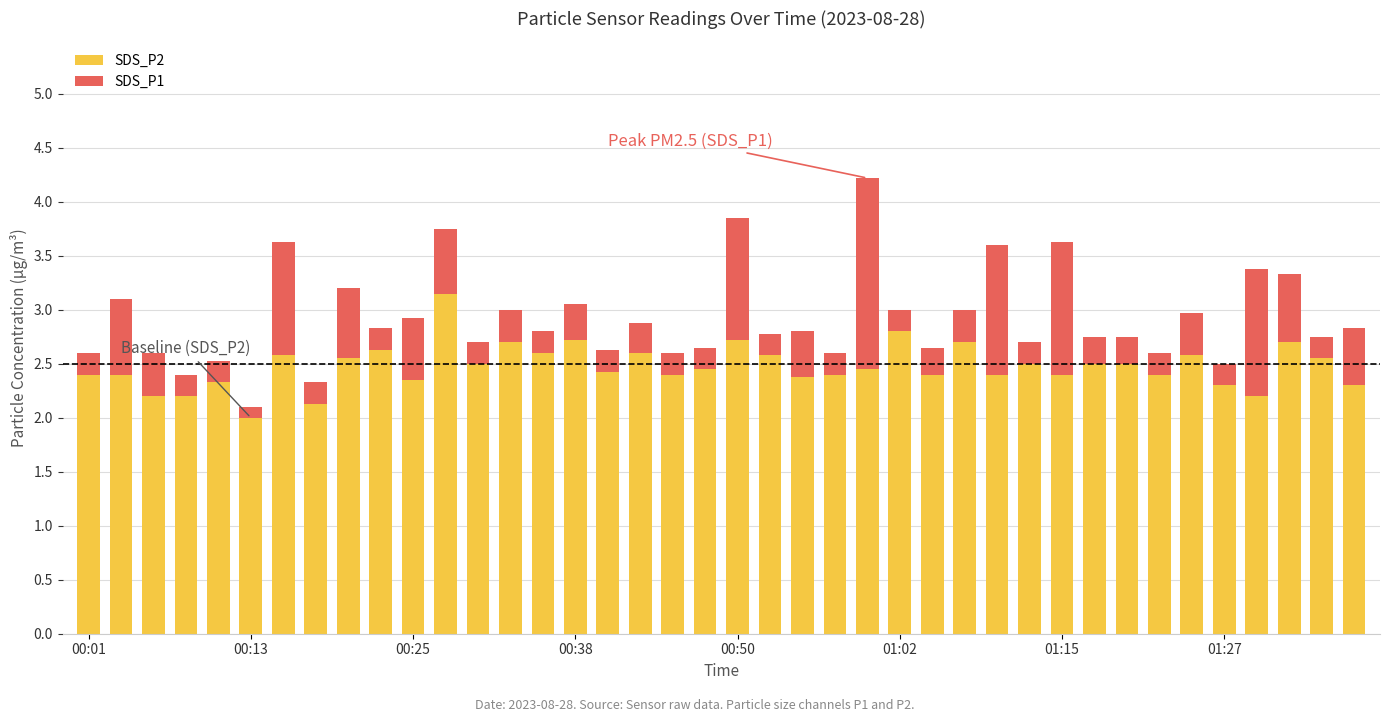

What is the average value of the SDS_P2 series?

2.5